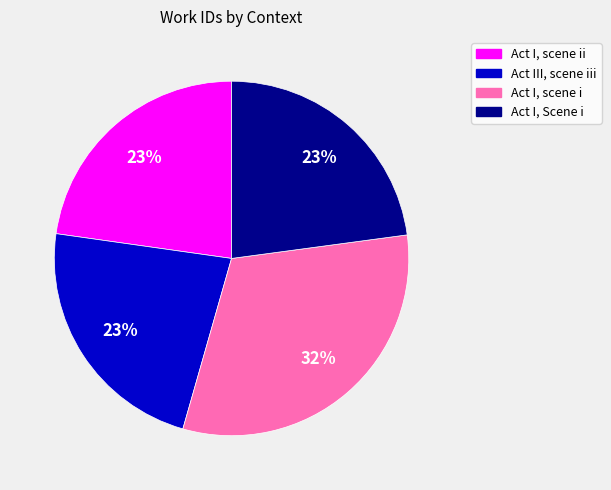

True or false: Act I, scene ii accounts for 23% of the total.

True